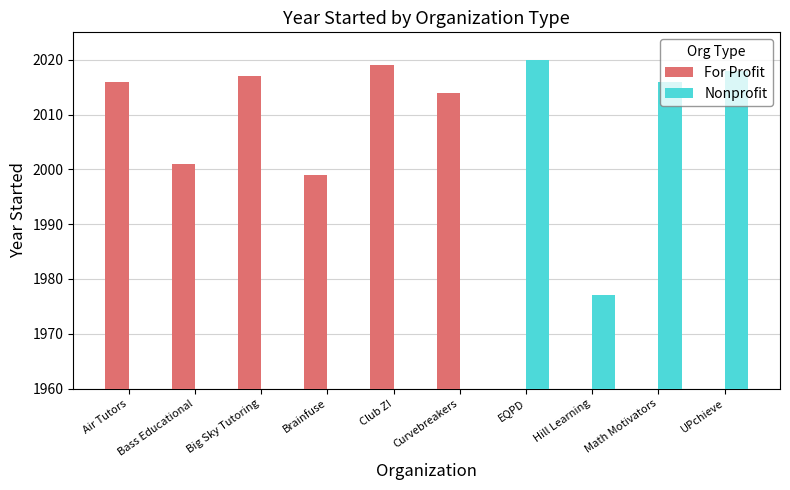

At which label does Nonprofit reach its minimum?

Air Tutors